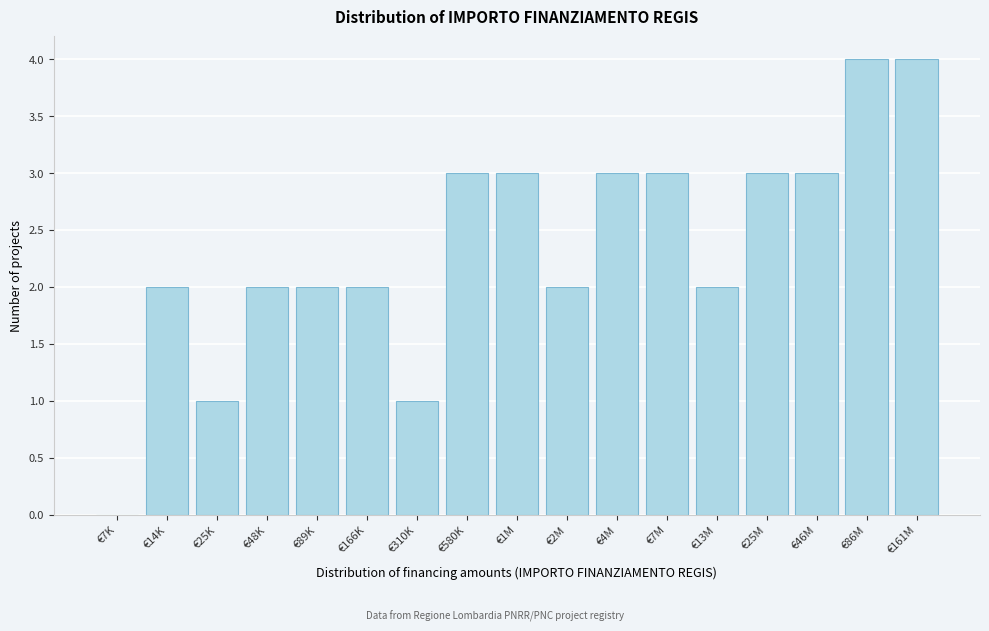

Reading right to left, extract all data points from this chart.

€161M=4	€86M=4	€46M=3	€25M=3	€13M=2	€7M=3	€4M=3	€2M=2	€1M=3	€580K=3	€310K=1	€166K=2	€89K=2	€48K=2	€25K=1	€14K=2	€7K=0